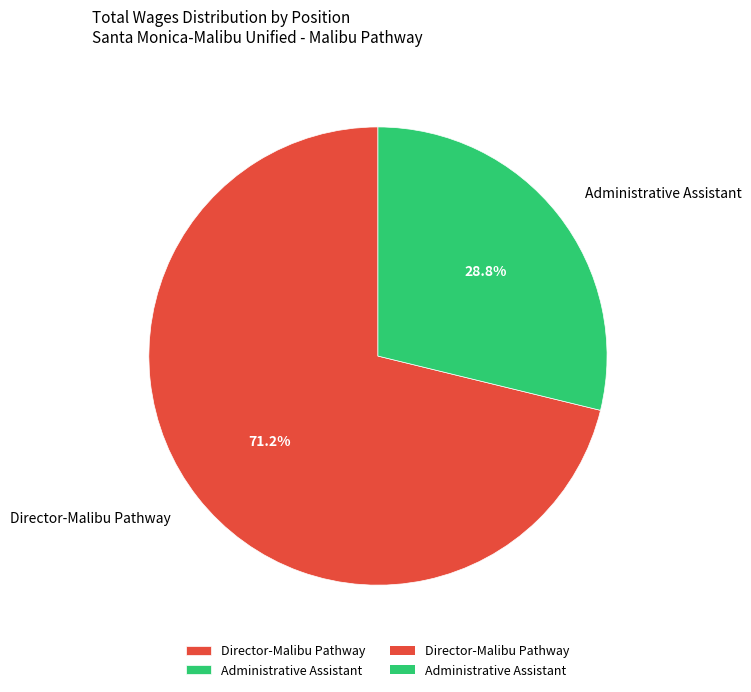

Do Administrative Assistant and Director-Malibu Pathway together represent more than half of the pie?

Yes